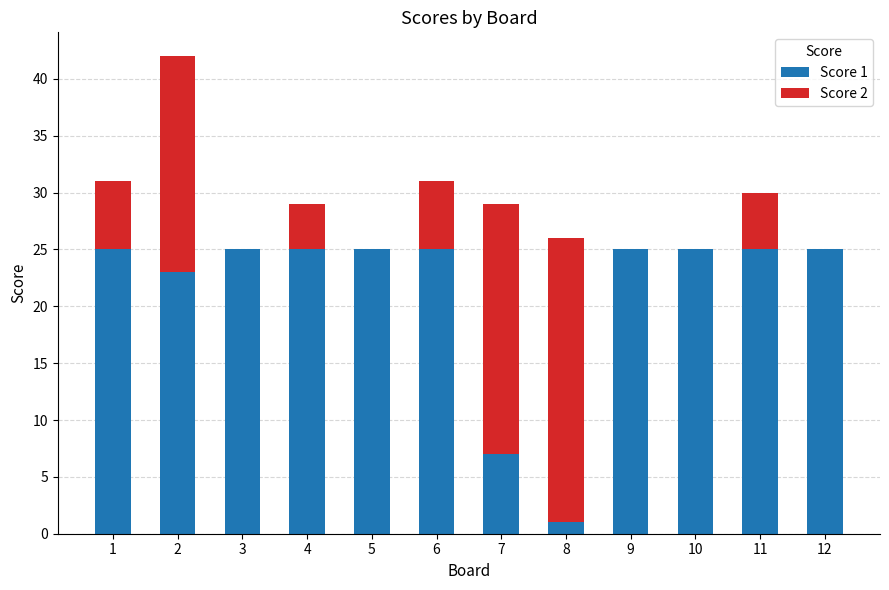

What is the total value across all series at 9?

25